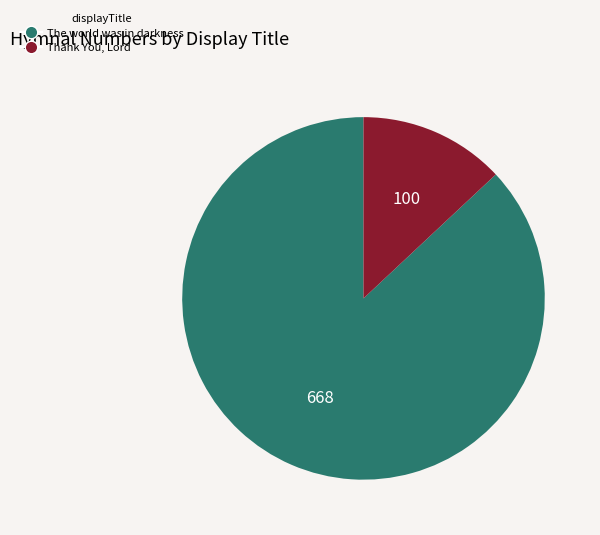

How many segments does this pie chart have?

2